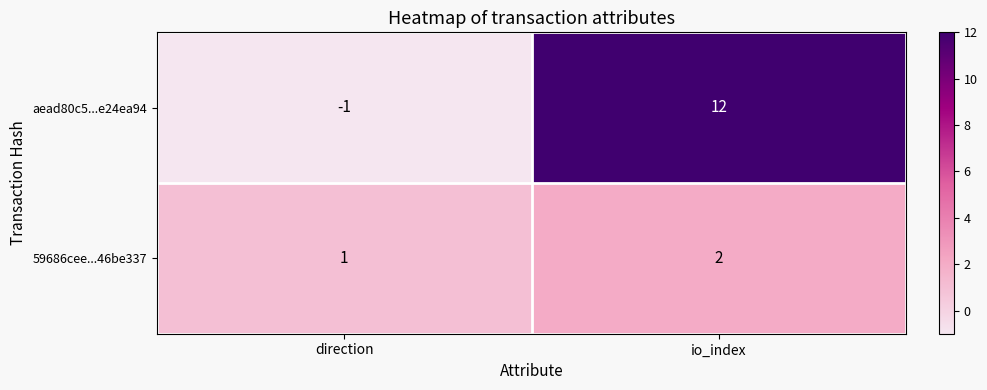

How many distinct data groups are displayed?

2